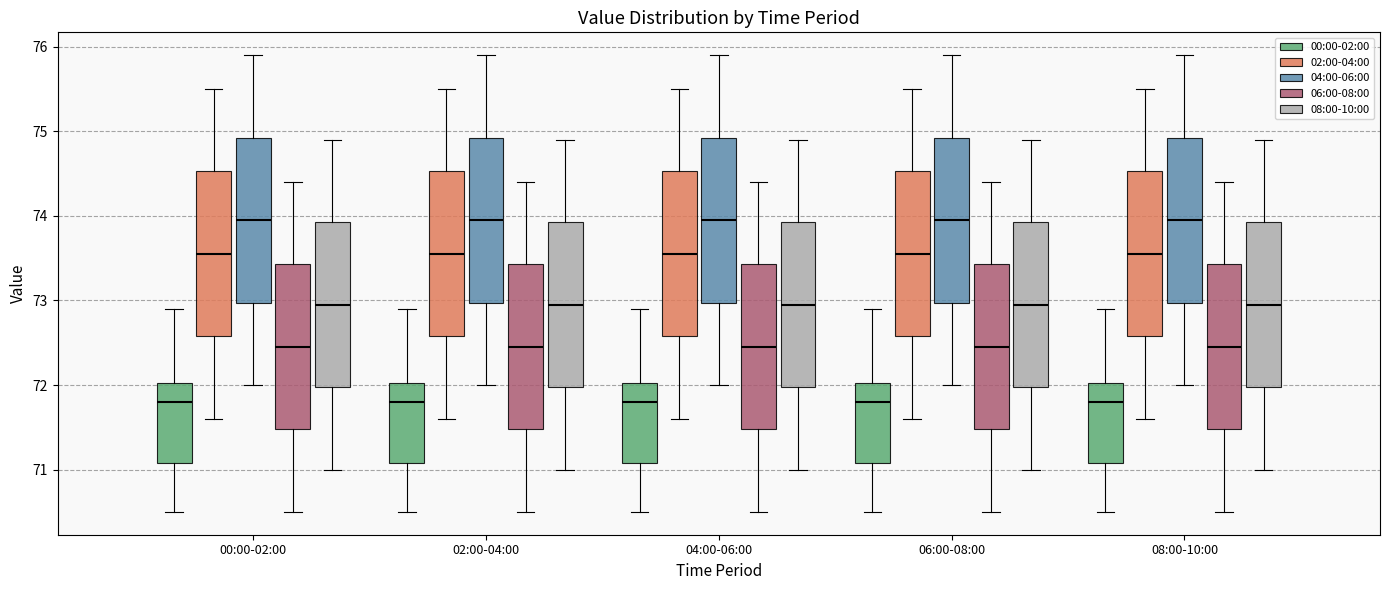

Where does the upper whisker of the box for 04:00-06:00 (00:00-02:00) end on the y-axis? The values are not printed on the chart, so give them approximately, as read against the axis.

72.9